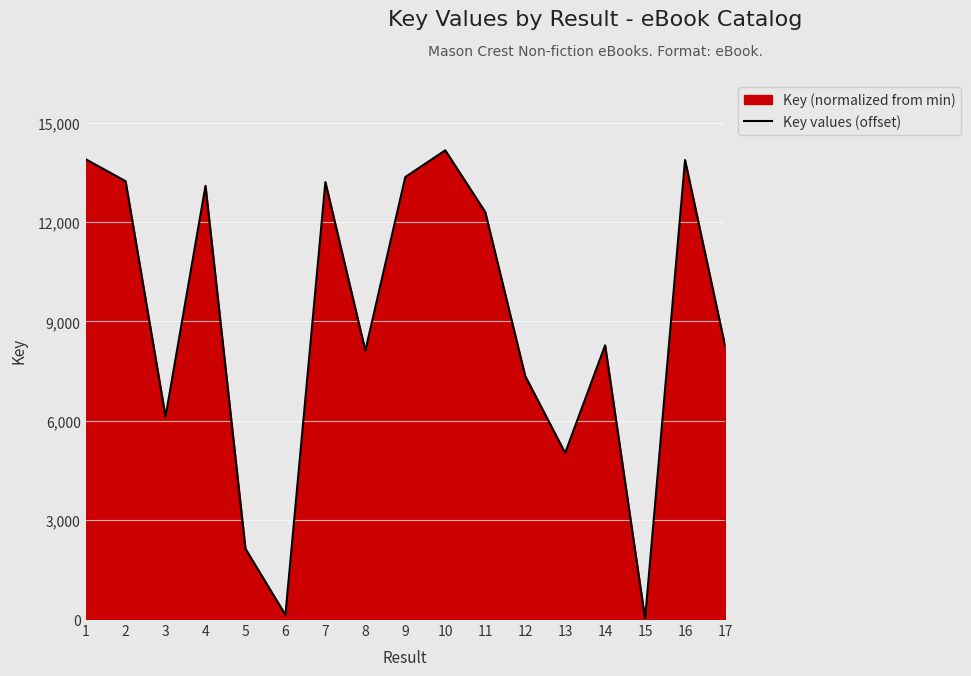

Where is the first local maximum?

4